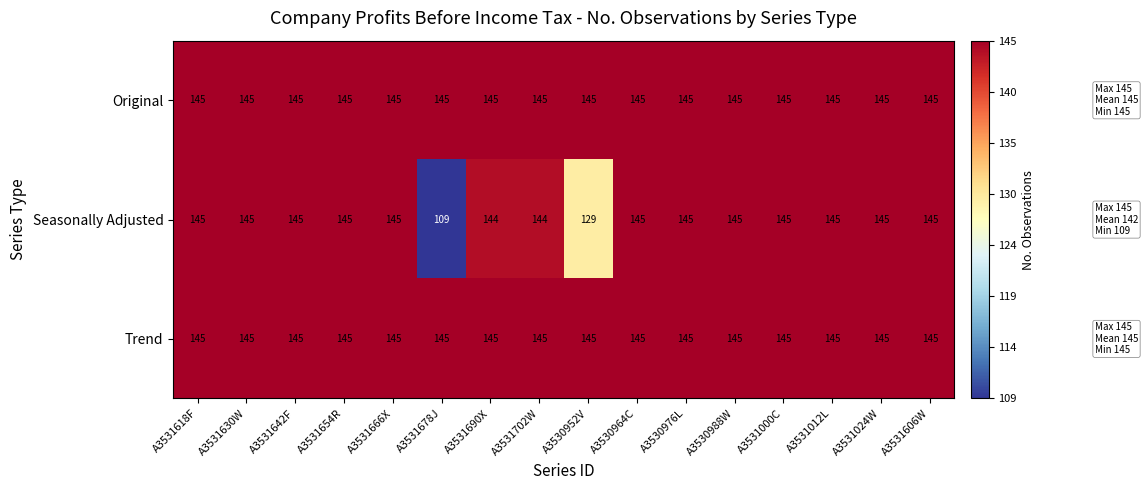

At which label is Seasonally Adjusted closest to 127?

A3530952V